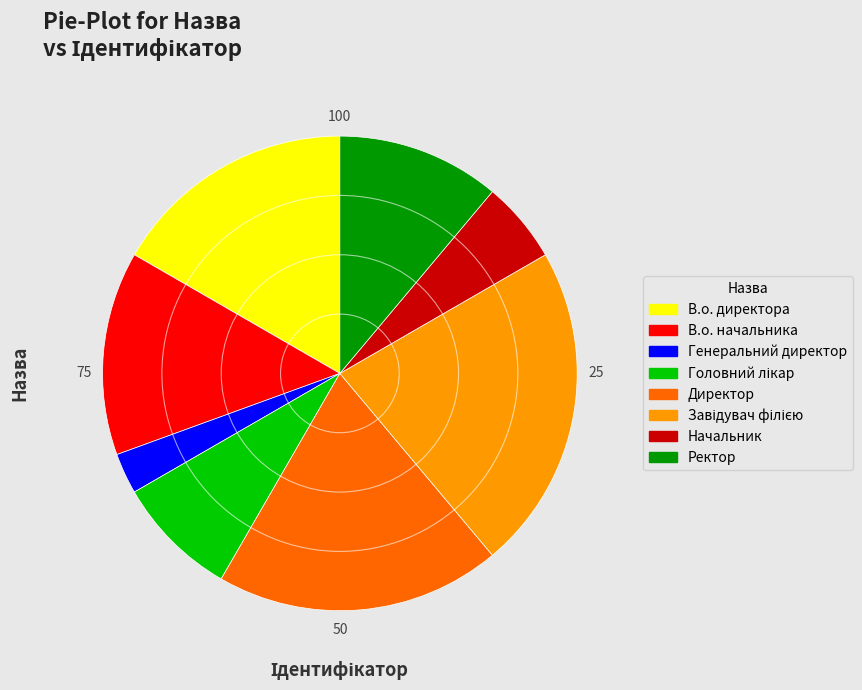

What is the smallest slice in the pie chart?

Генеральний директор